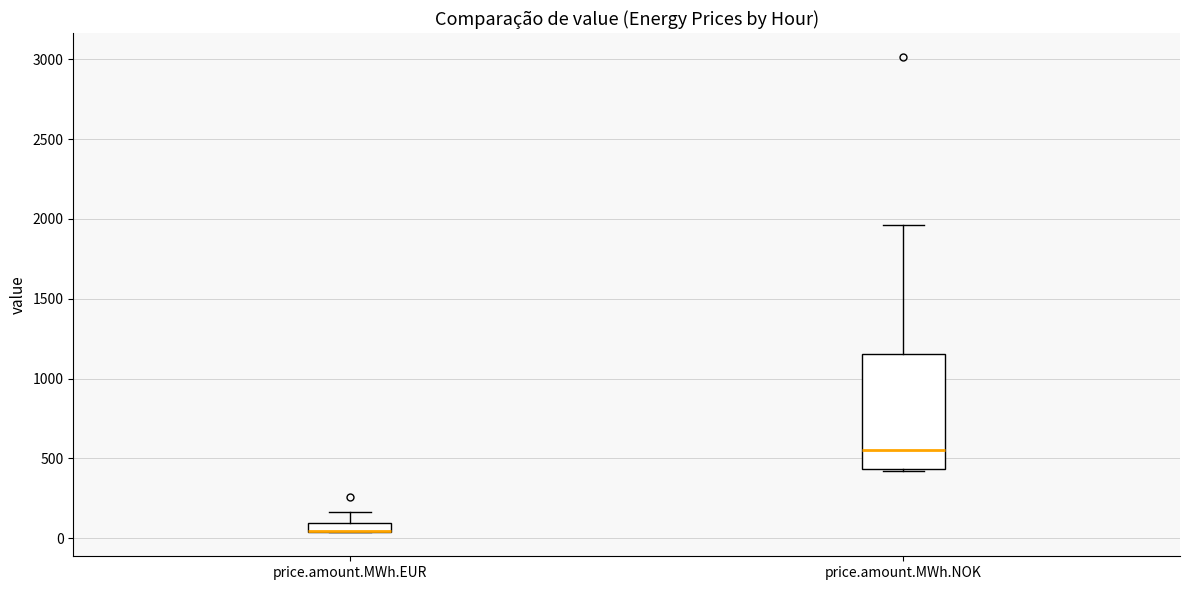

Where does the median line of the box for price.amount.MWh.NOK sit on the y-axis? The values are not printed on the chart, so give them approximately, as read against the axis.

550